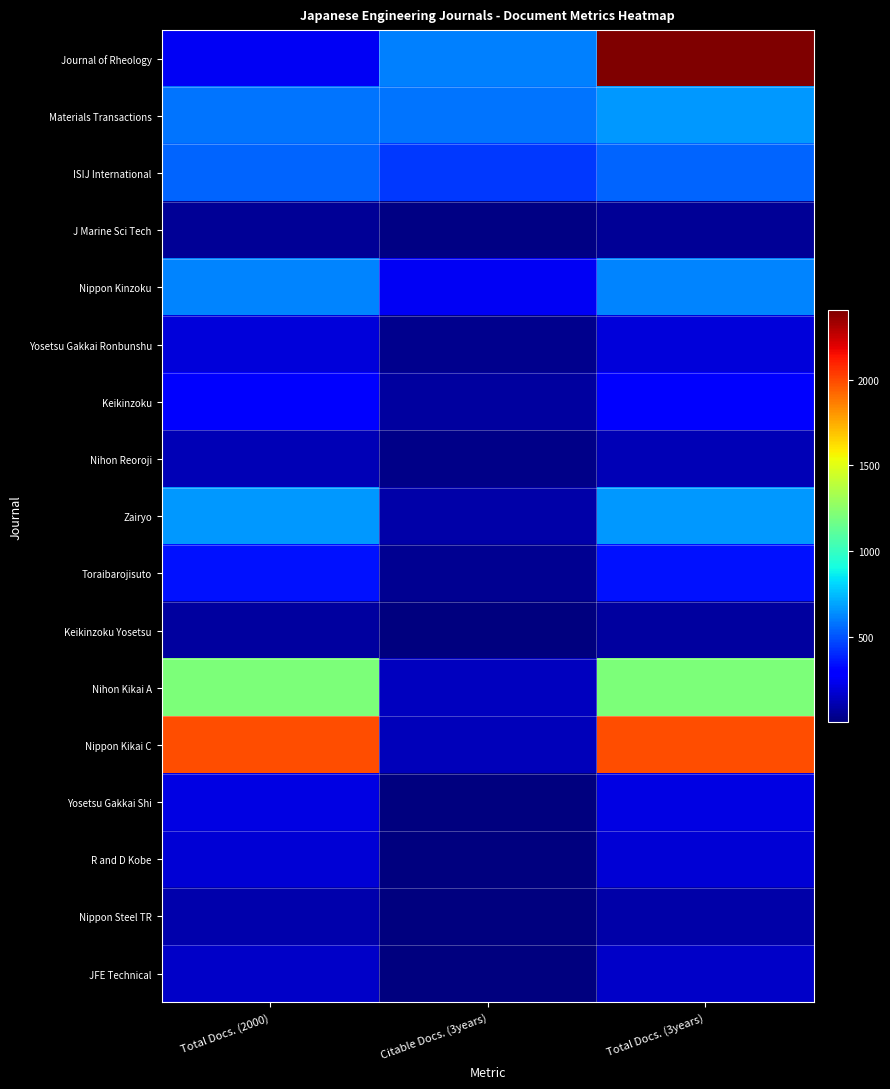

What is the difference between the highest and lowest values at Total Docs. (2000)?

1938